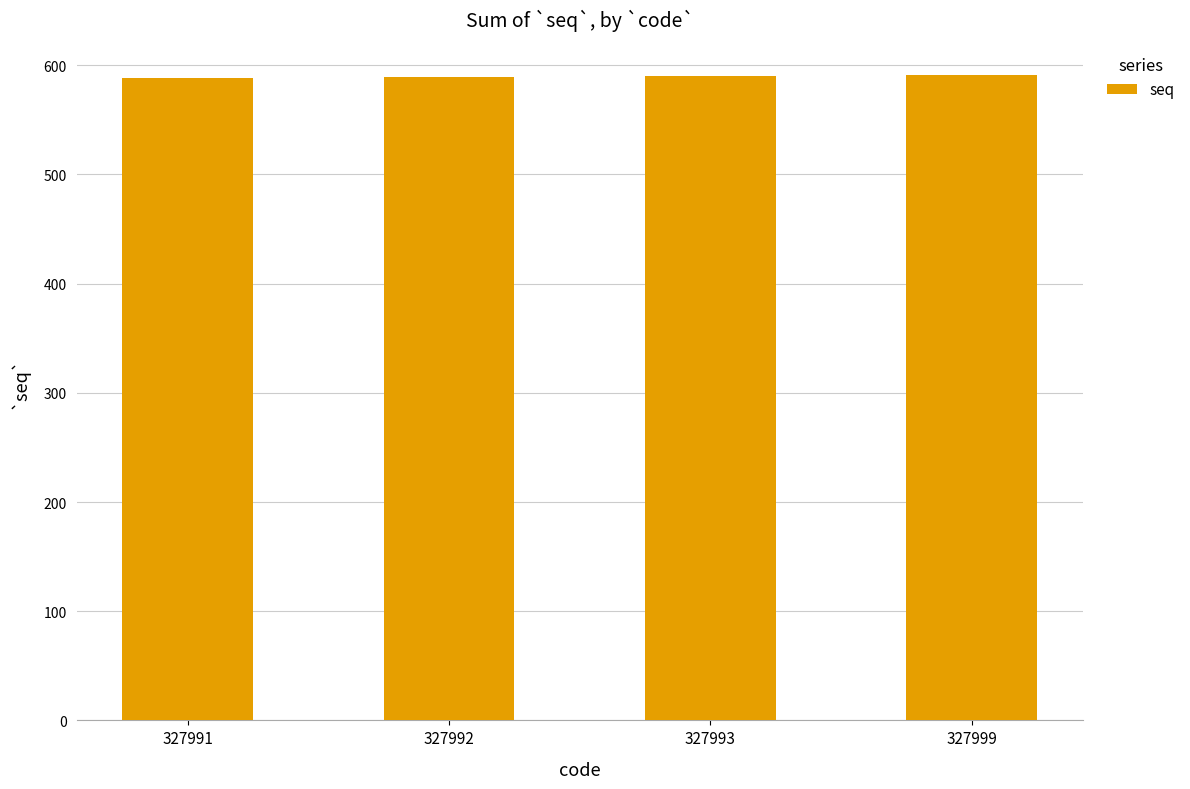

The value at 327992 is 325. True or false?

False